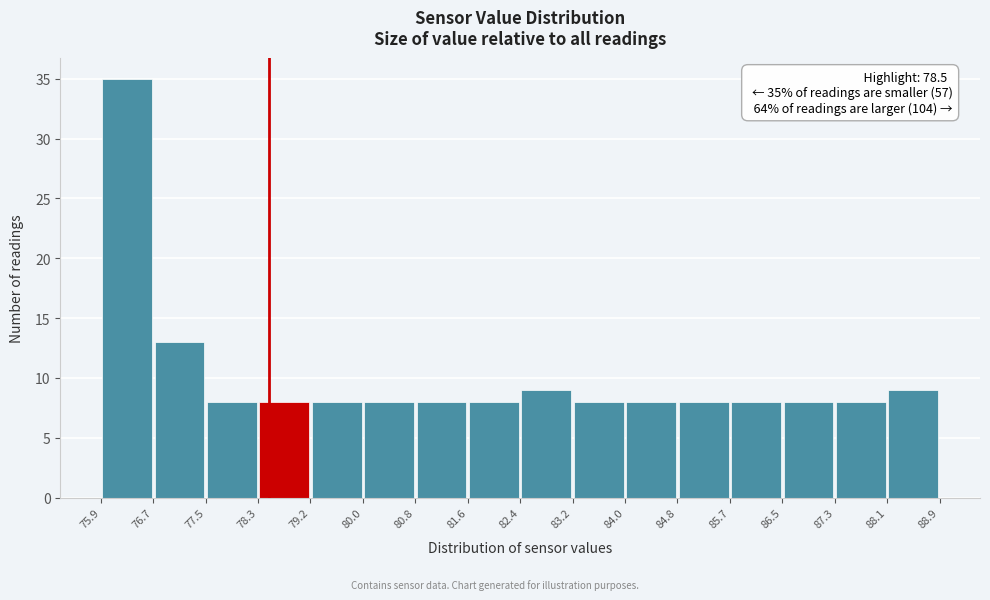

Over which range of the x-axis is the bar tallest?

75.9 to 76.7